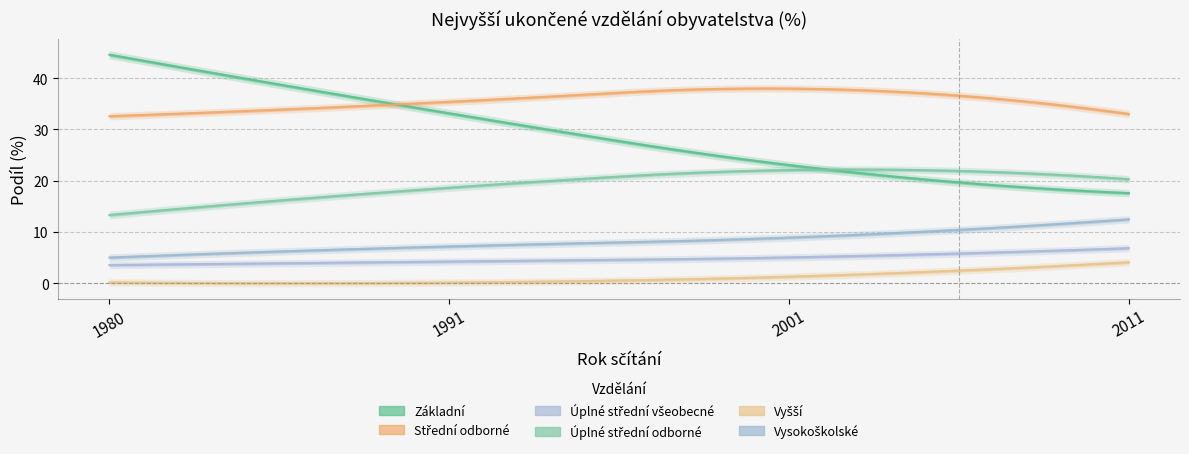

Where does the Základní series first go above 33?

1980